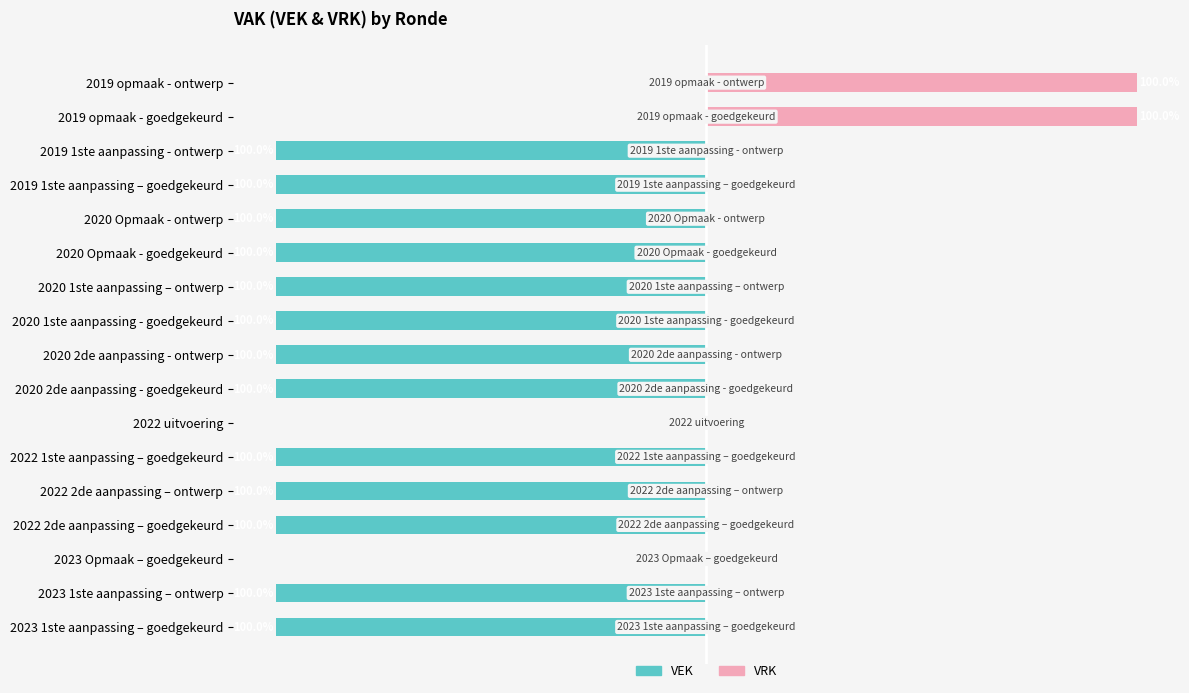

What is the minimum value for VEK?

-100